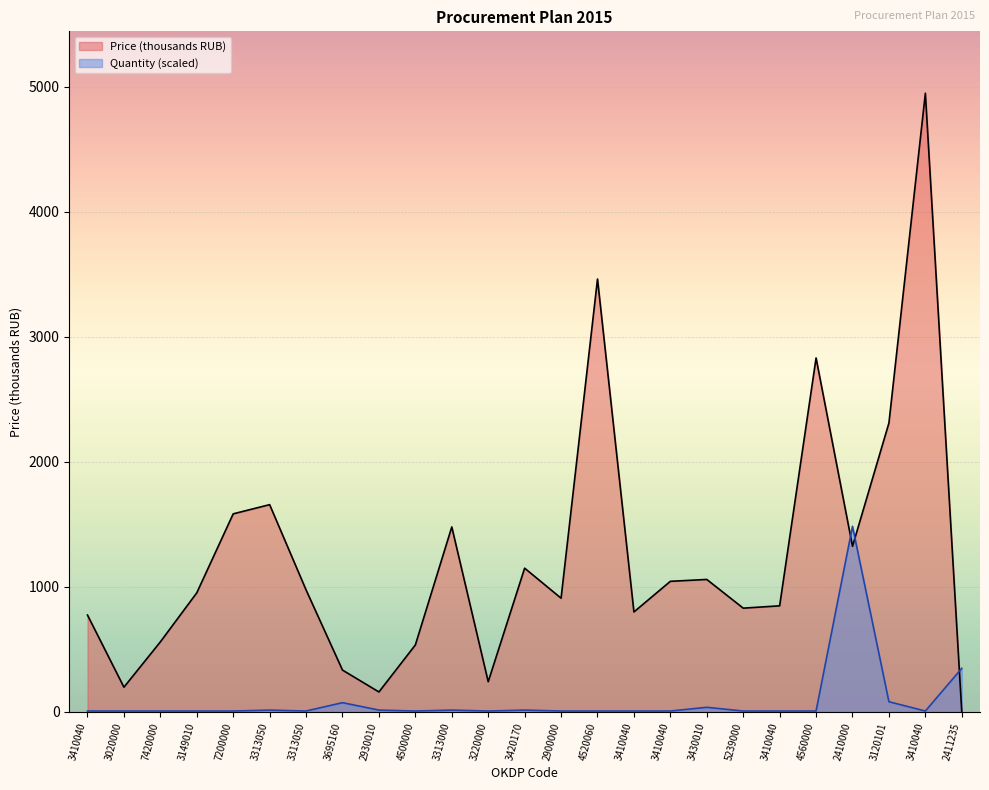

What is the label of the 12th point from the left?

3220000